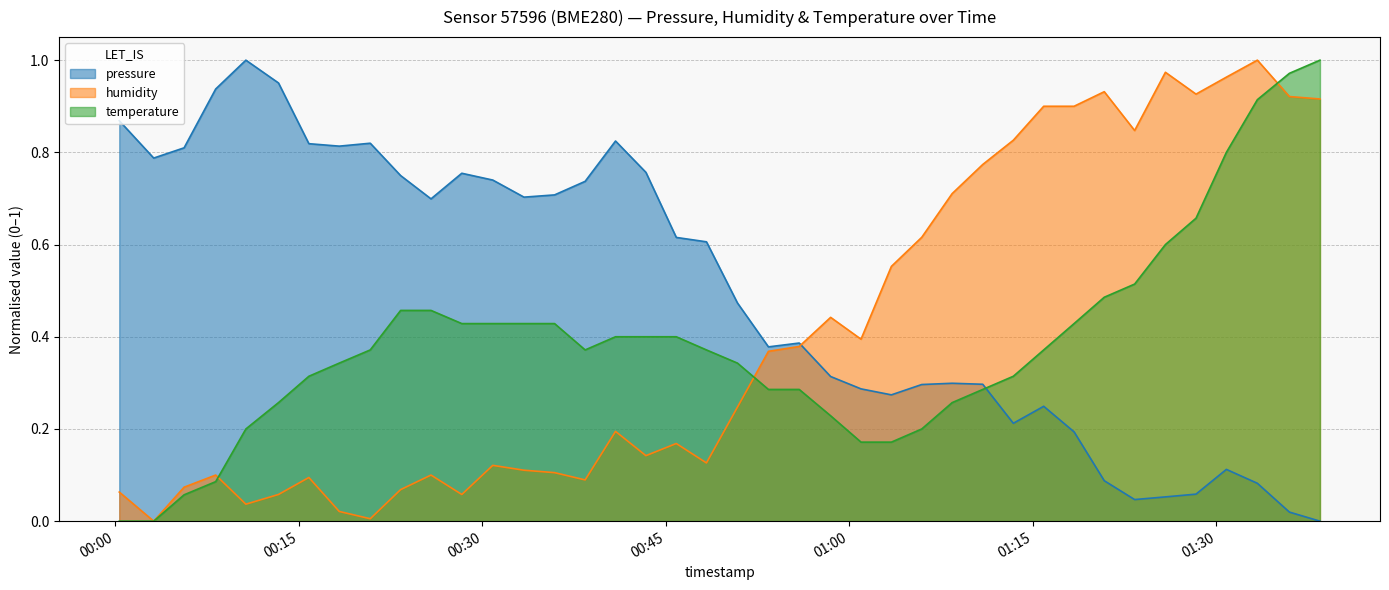

What are all the series names shown in the legend?

pressure, humidity, temperature